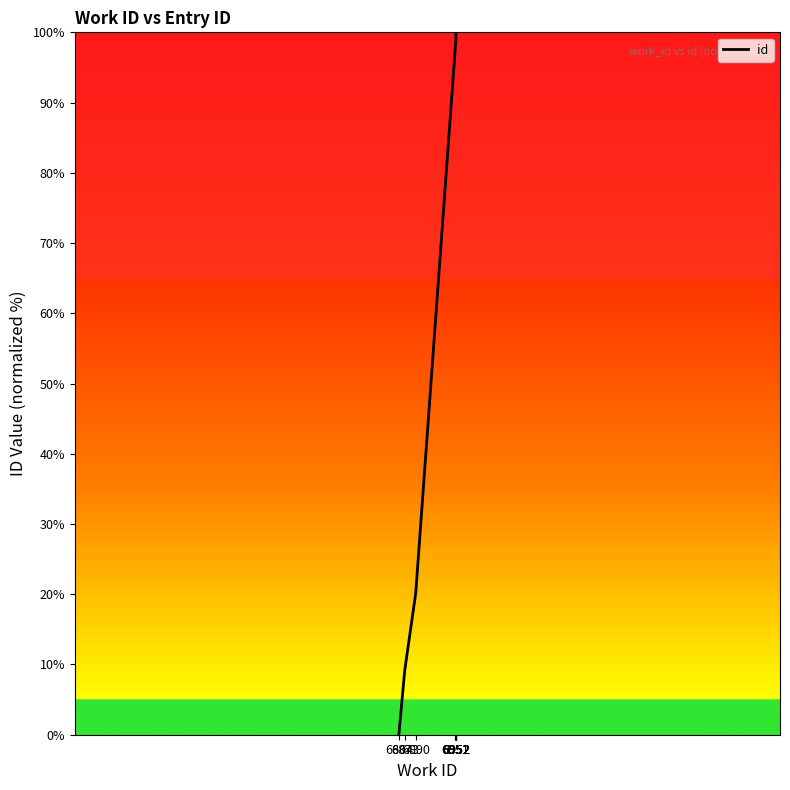

Reading left to right, extract all data points from this chart.

6864=0.0	6873=9.1	6890=20.2	6951=97.7	6951=98.1	6952=98.5	6952=98.9	6952=99.2	6952=99.6	6952=100.0